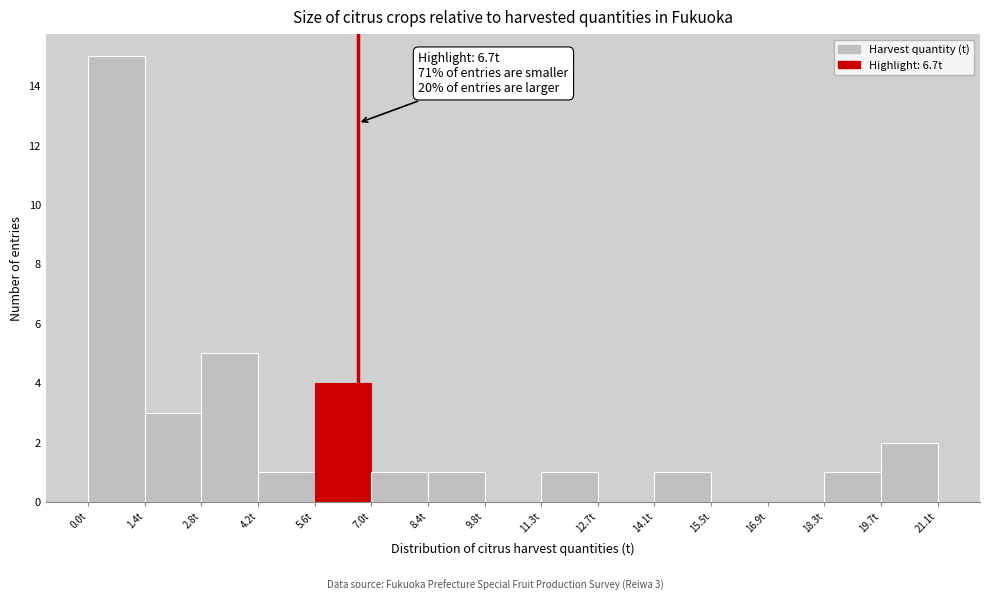

Over which range of the x-axis is the bar tallest?

0.0 to 1.4